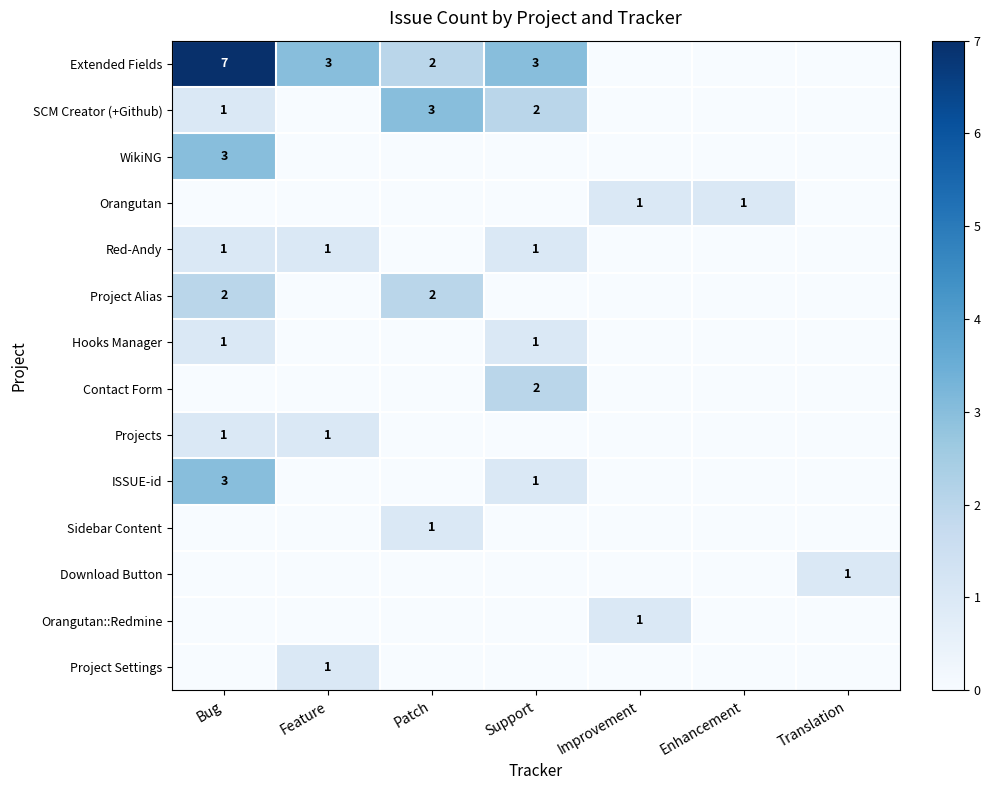

What is the total value across all series at Bug?

19